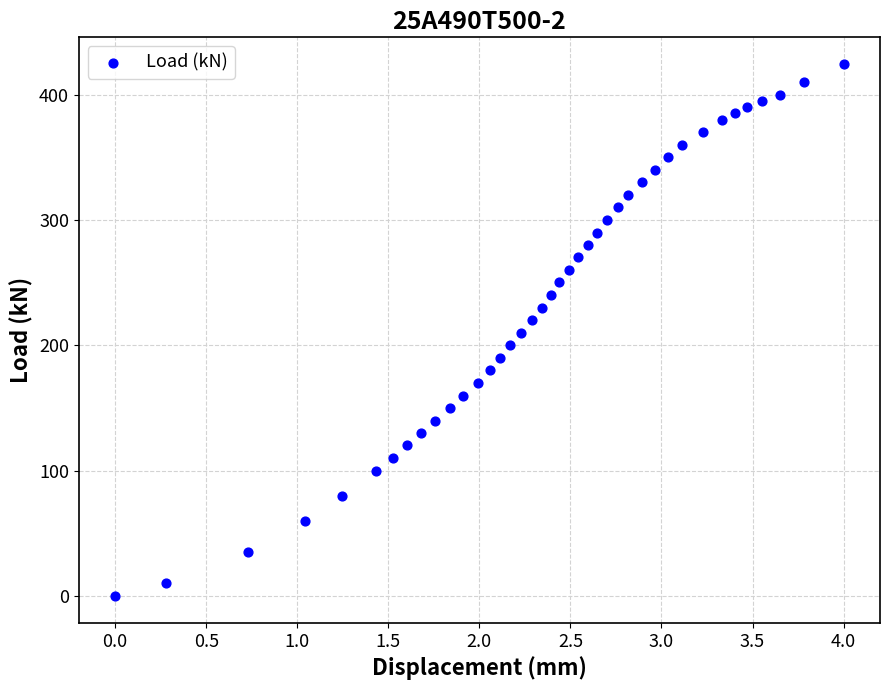

What is the range of X values (max minus min)?

4.0